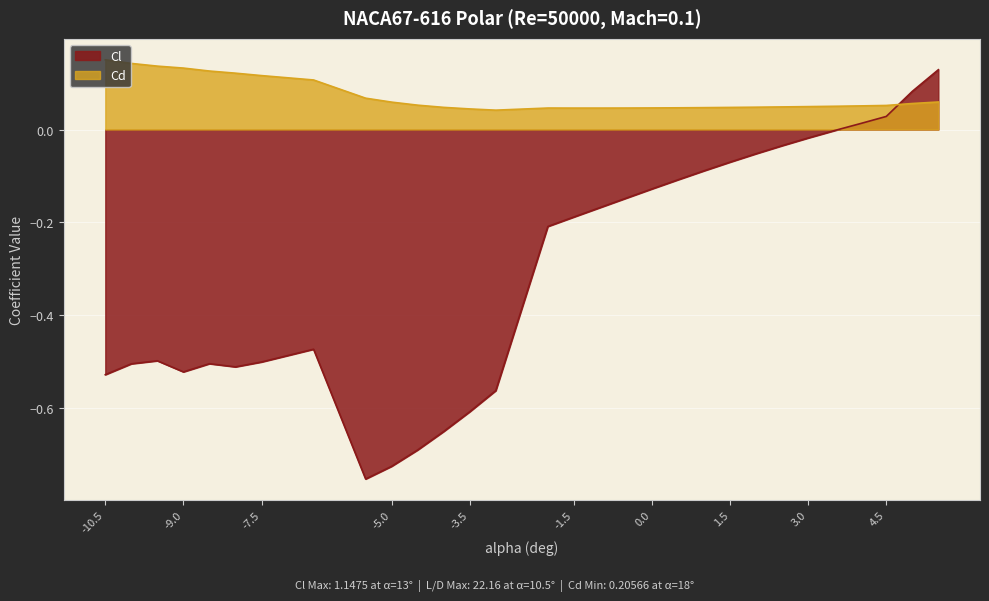

Rank the series by their maximum value, from highest to lowest.

Cd, Cl